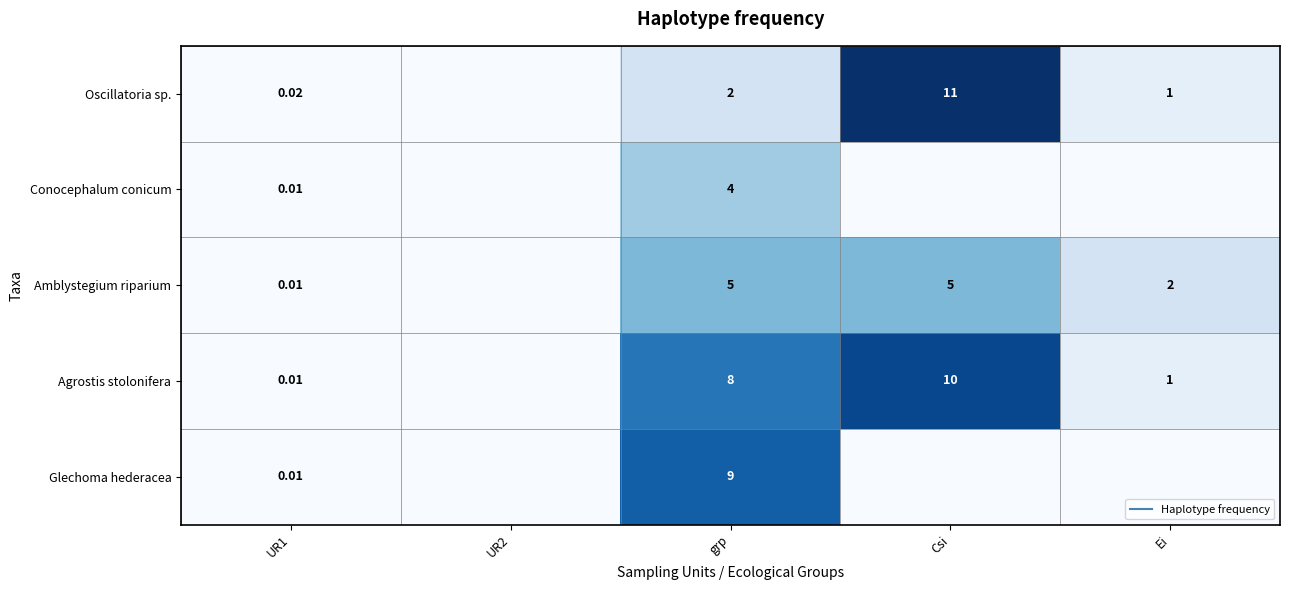

What is the total value across all series at grp?

28.0